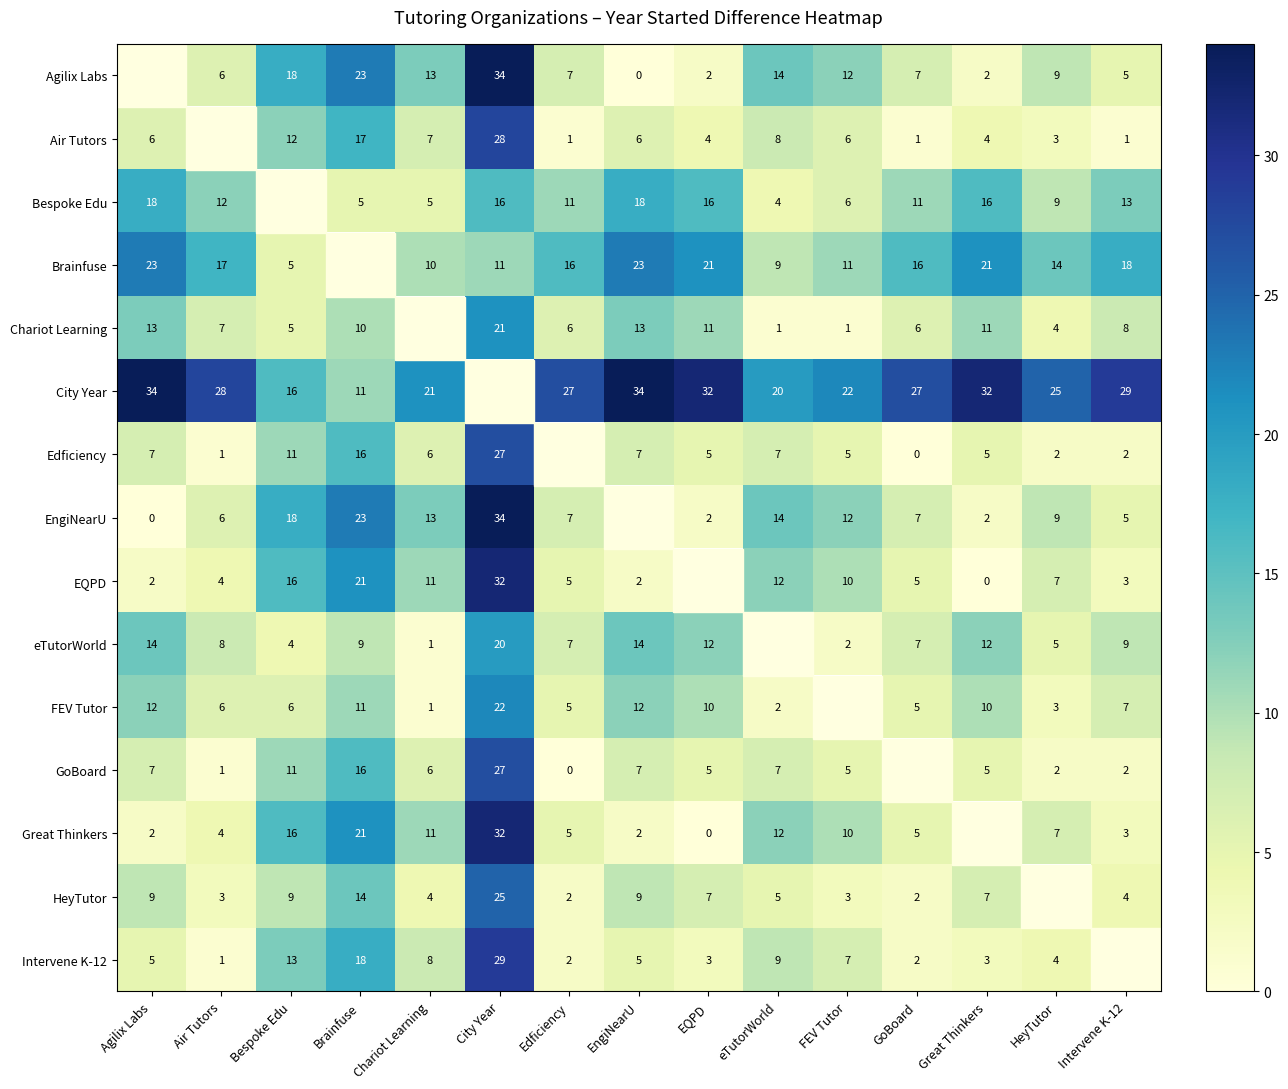

Is the value of Air Tutors at FEV Tutor greater than the value of Bespoke Edu at HeyTutor?

No